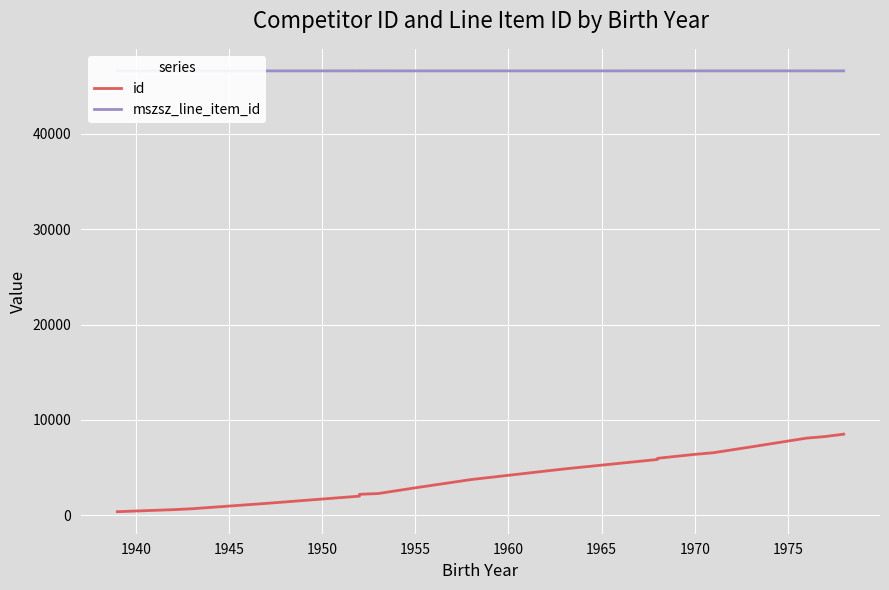

Where is the first local minimum for mszsz_line_item_id?

1950